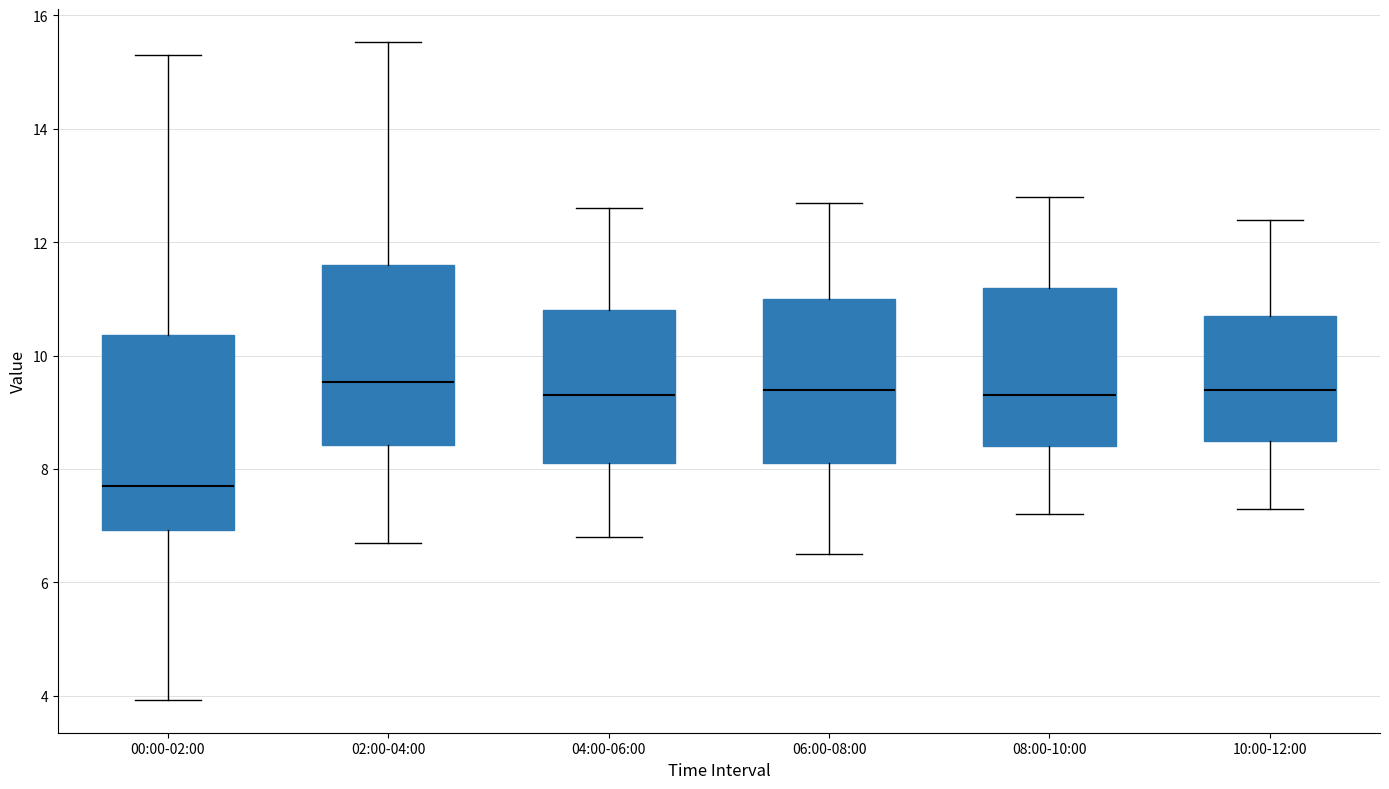

Where does the lower whisker of the box for 00:00-02:00 end on the y-axis? The values are not printed on the chart, so give them approximately, as read against the axis.

4.0